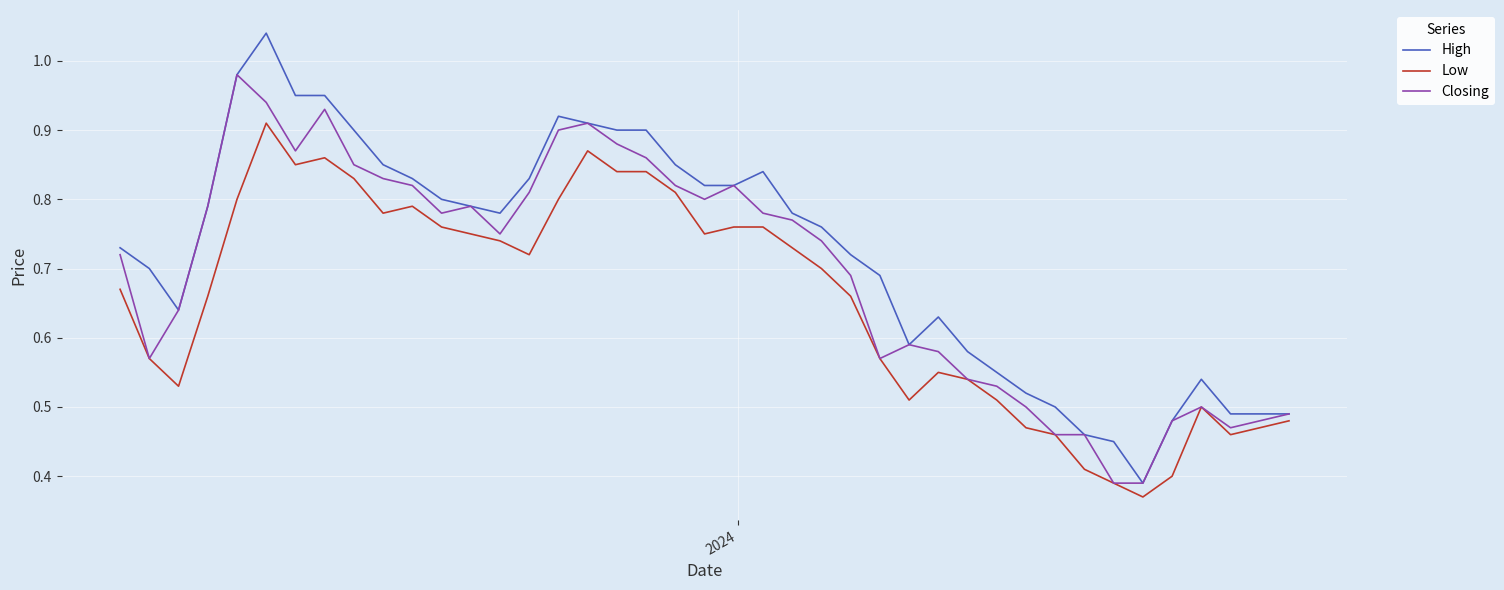

Which series has the largest range (max minus min)?

High